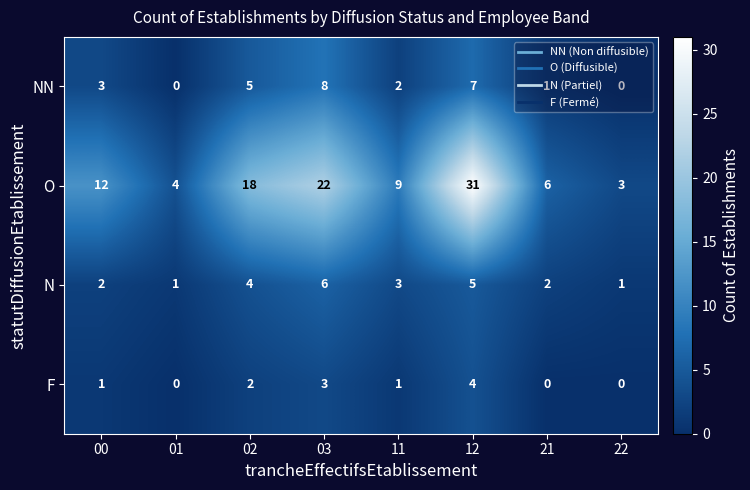

Rank the series by their maximum value, from highest to lowest.

O, NN, N, F